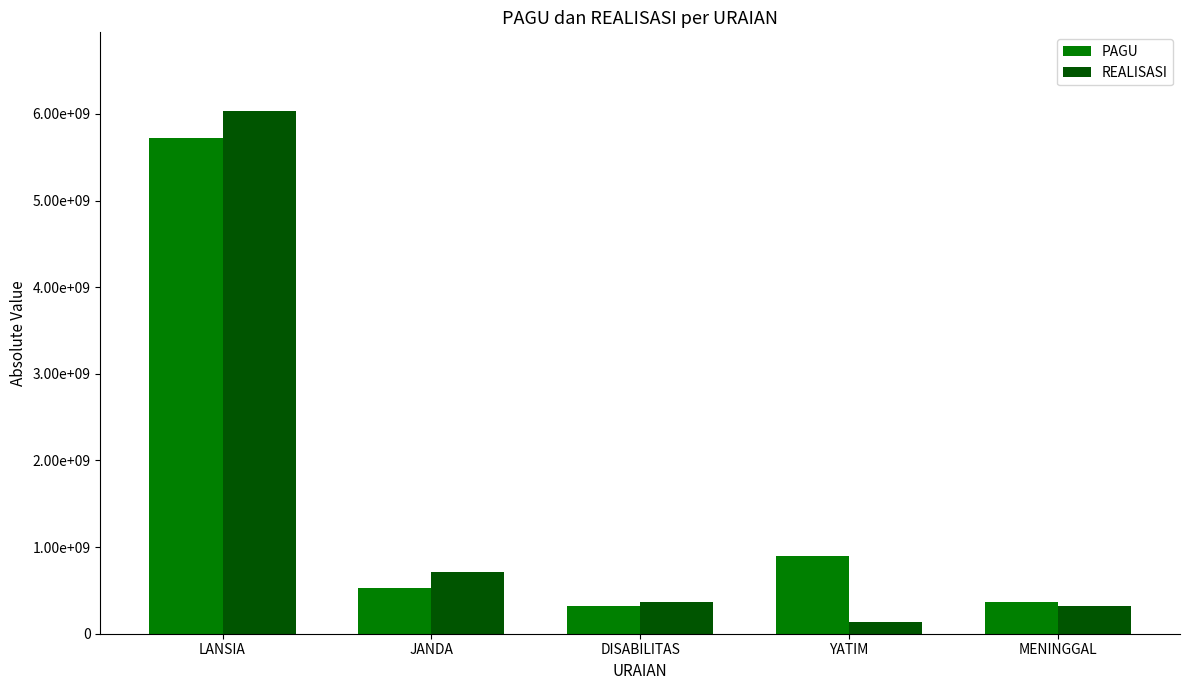

True or false: PAGU has a value of 5726000000 at LANSIA.

True